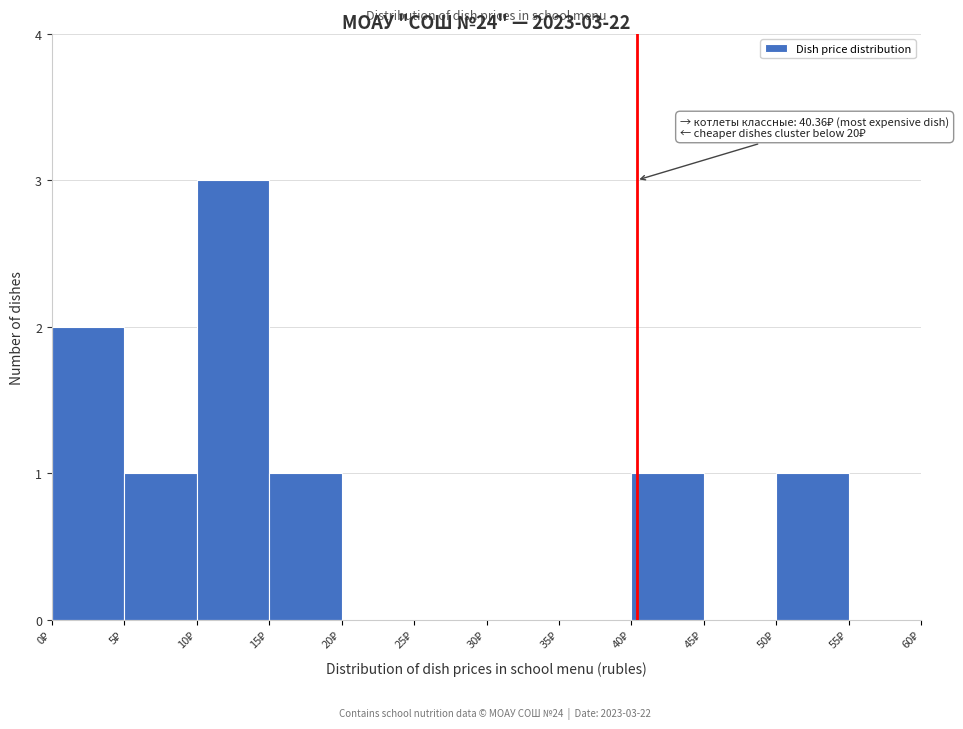

Over which range of the x-axis is the bar tallest?

10 to 15